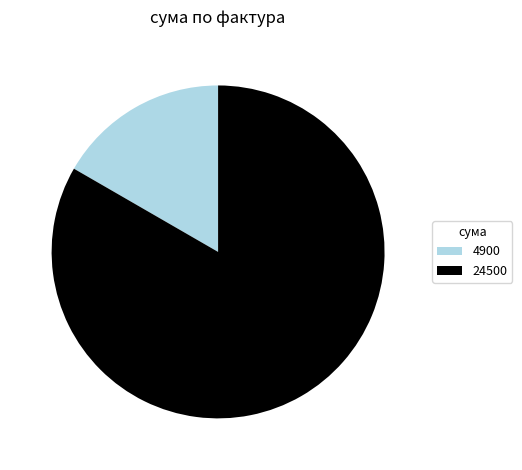

Rank the categories by value from highest to lowest.

24500, 4900